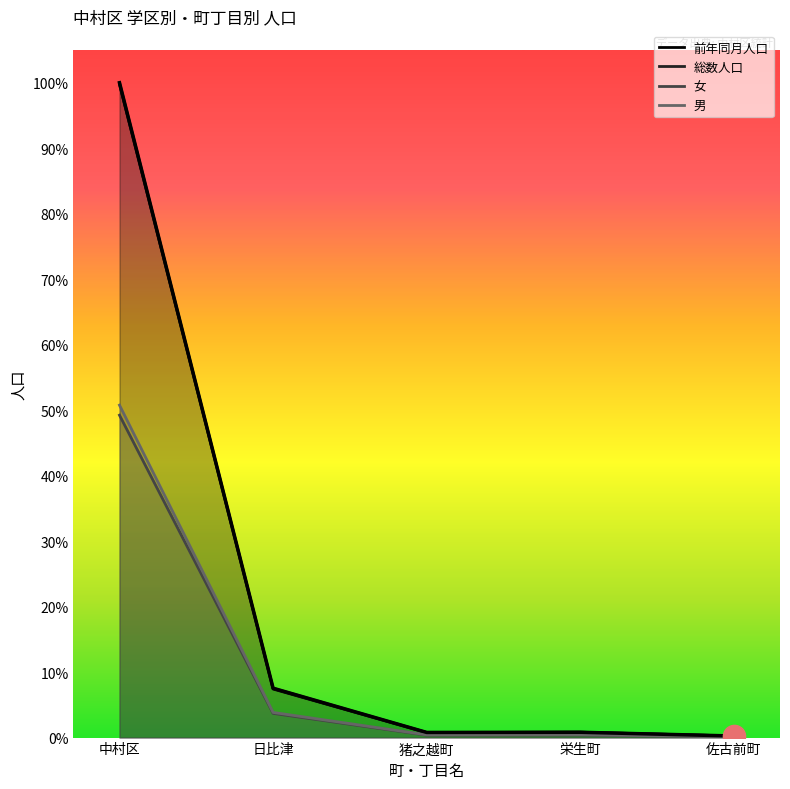

Does the chart have visible grid lines?

No